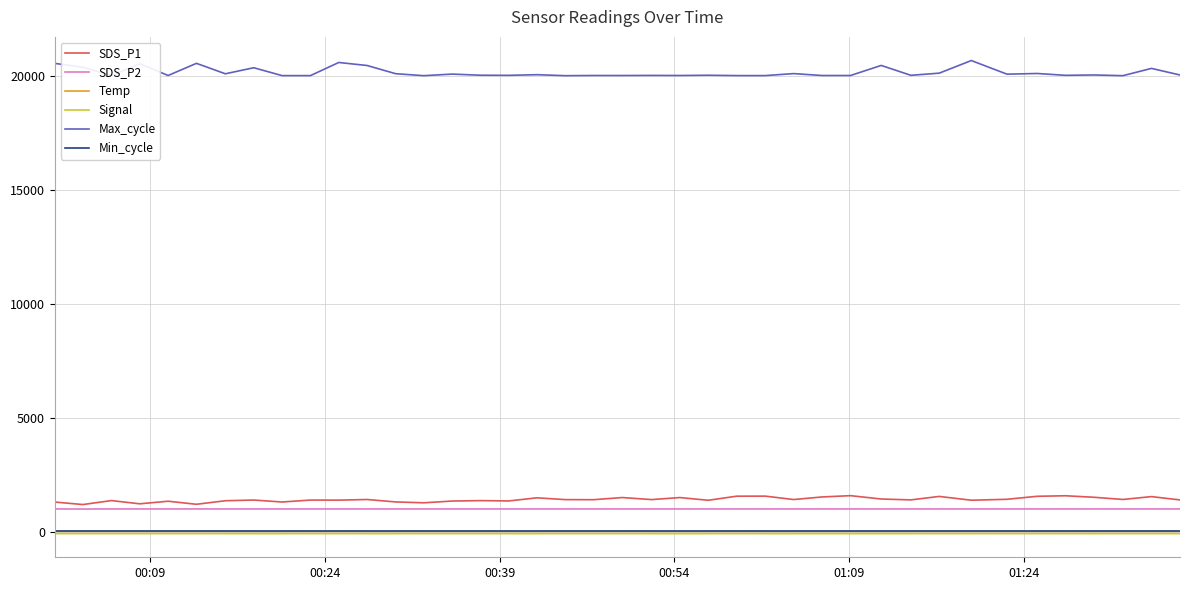

True or false: SDS_P1 and Signal cross at least once.

False